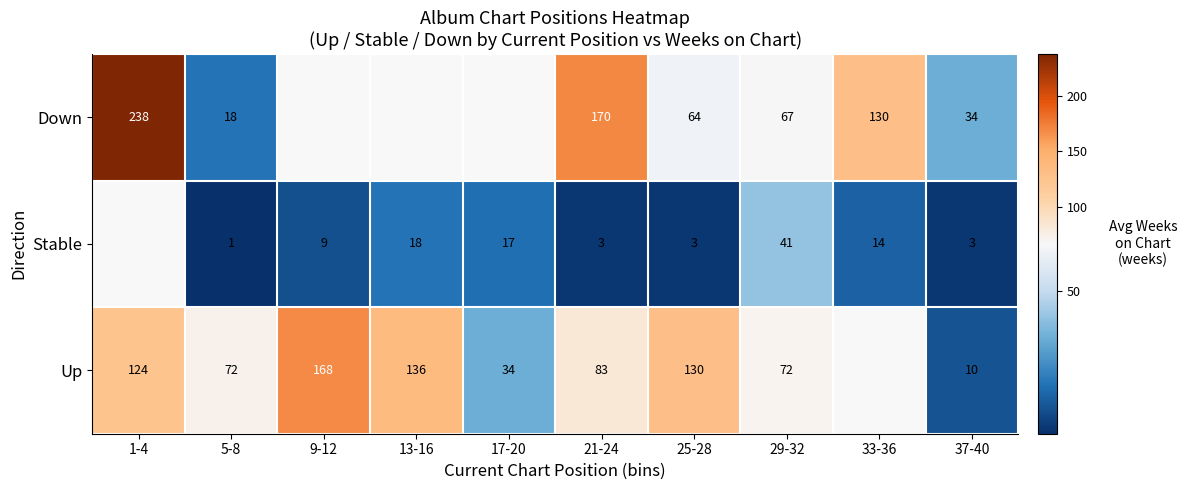

Is the value of Down at 37-40 greater than the value of Up at 1-4?

No